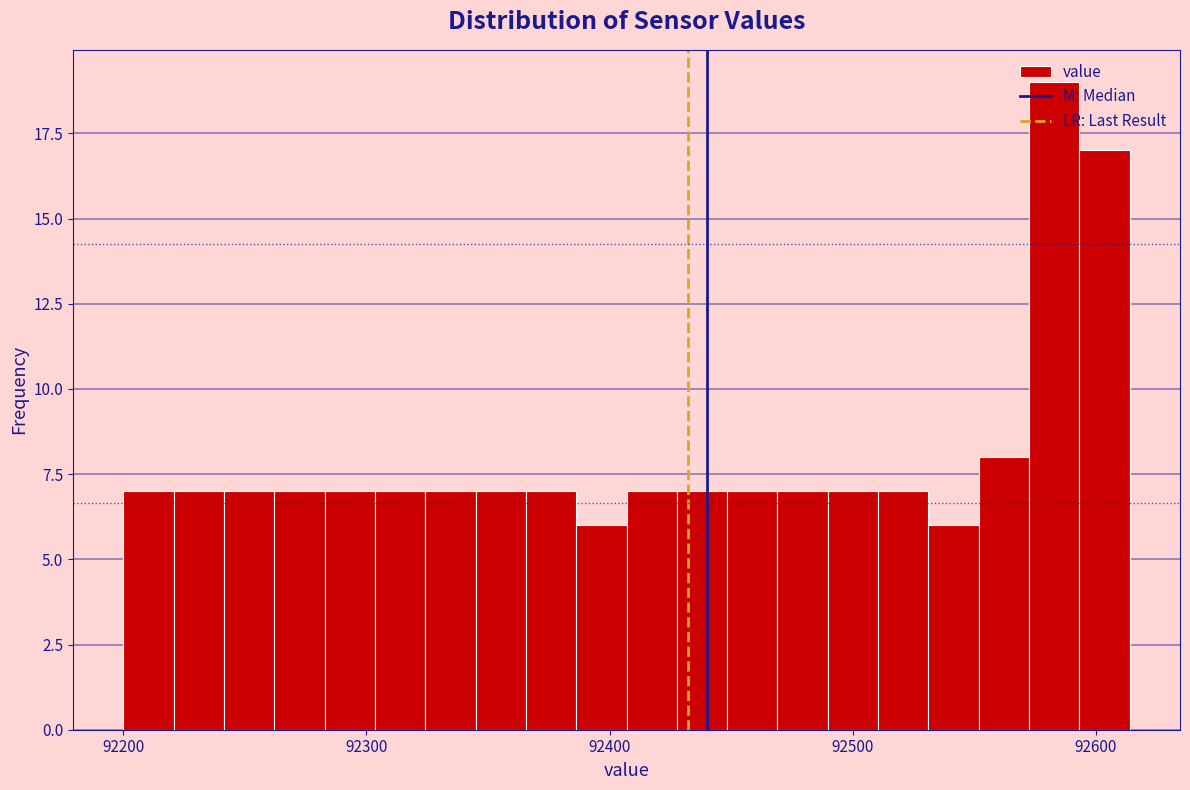

Around what value on the x-axis is the tallest bar? Give the approximate position of its centre, as read against the axis.

92580